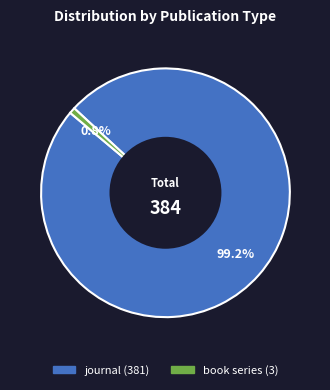

Count the number of slices in the pie.

2